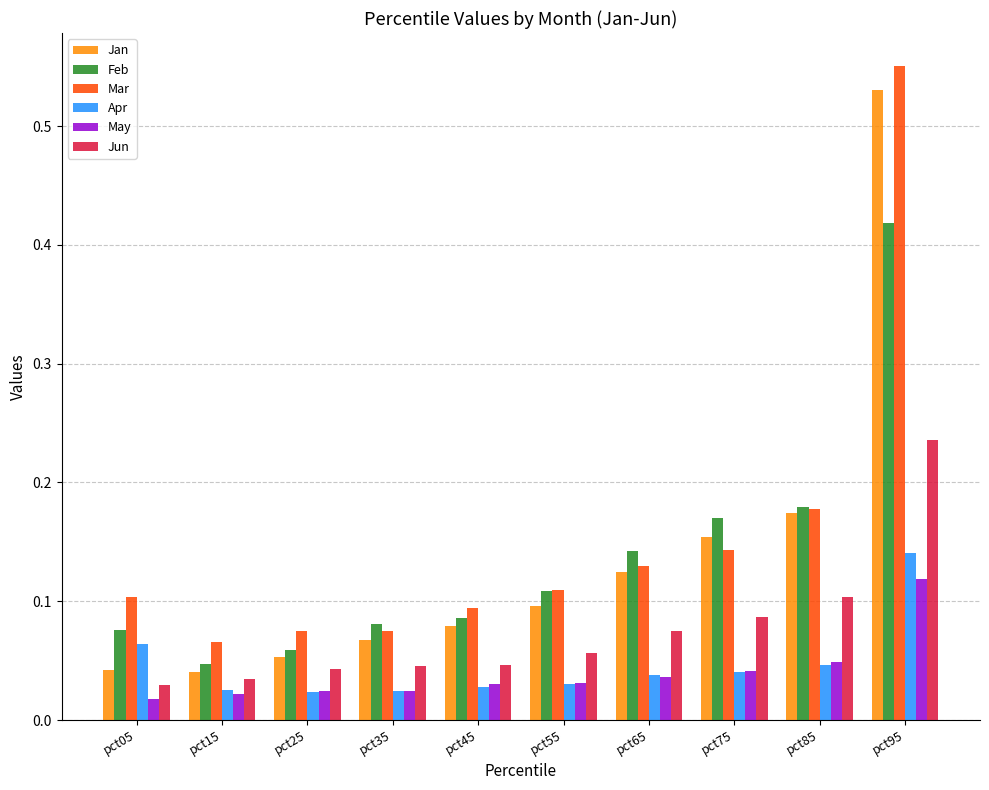

Which series has the widest spread of values?

Jan